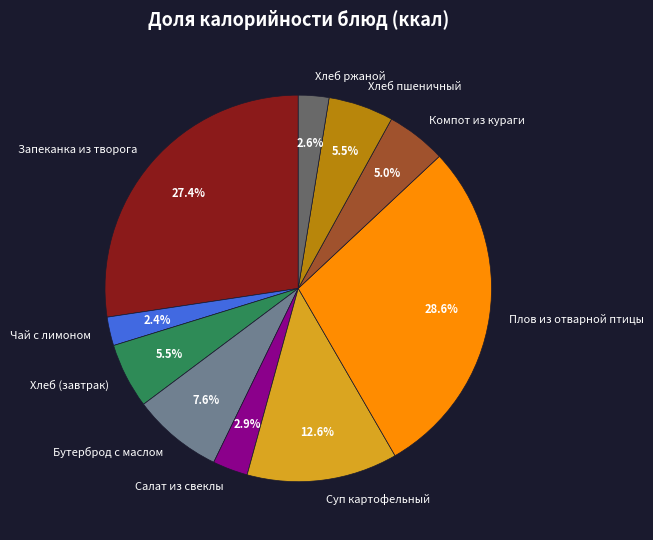

Combined, what portion of the pie is Салат из свеклы and Хлеб (завтрак)?

8.4%